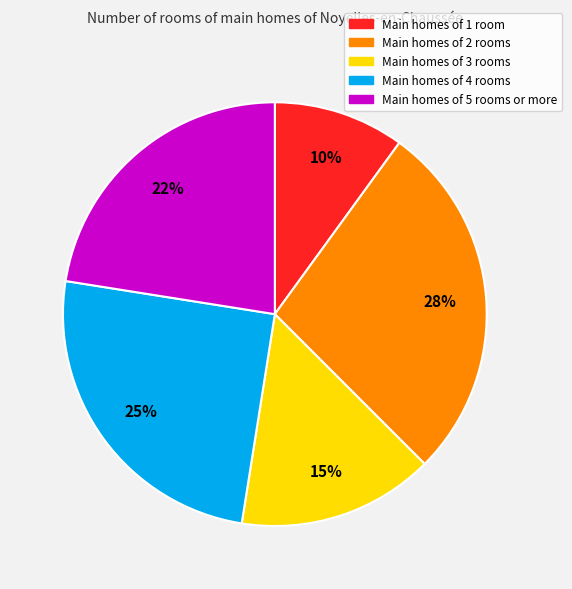

To the nearest percent, what is the difference between the largest and smallest slice percentages?

18%